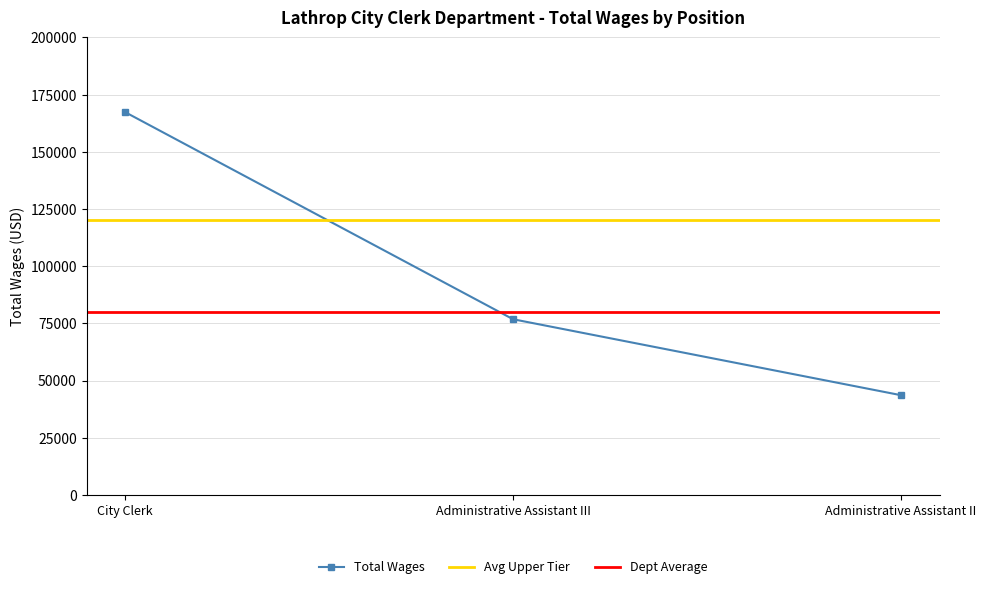

The value at Administrative Assistant II is 43590. True or false?

True